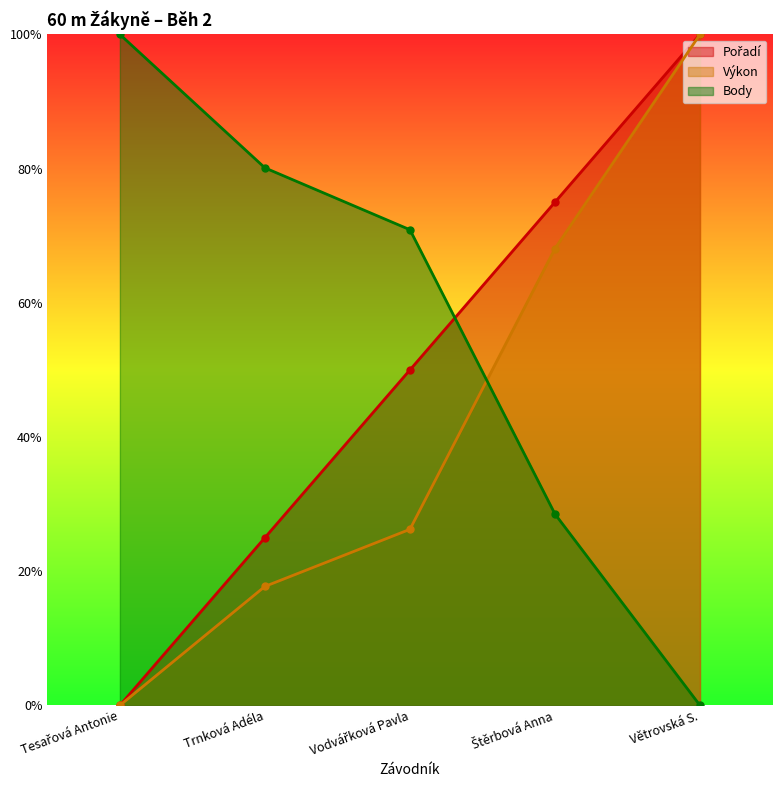

Between Štěrbová Anna and Vodvářková Pavla, which is larger?

Štěrbová Anna